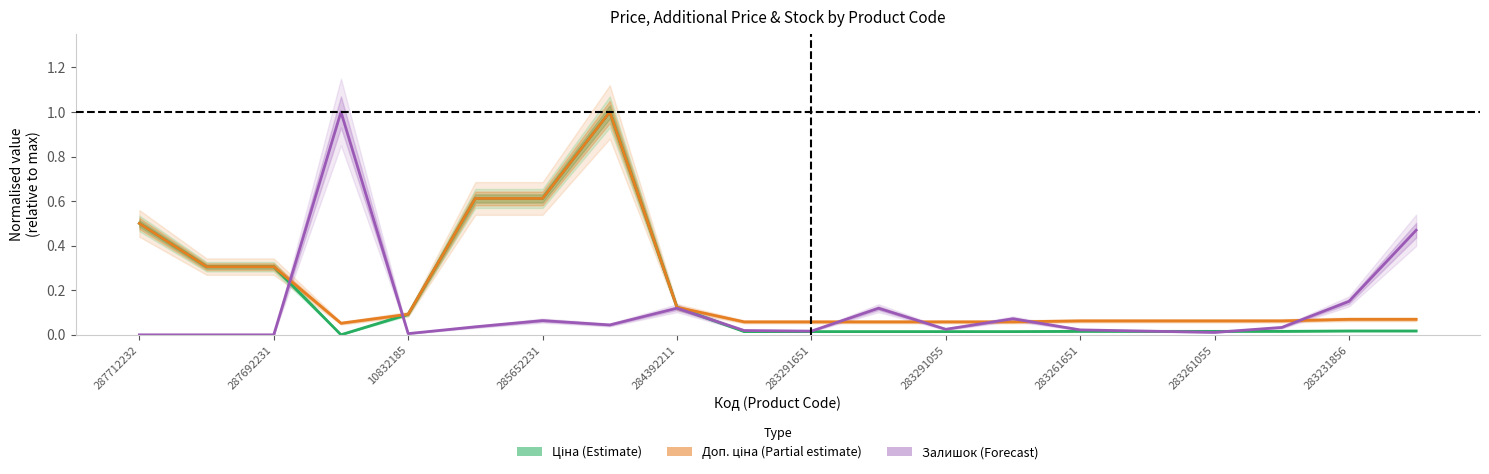

Does the chart have visible grid lines?

No